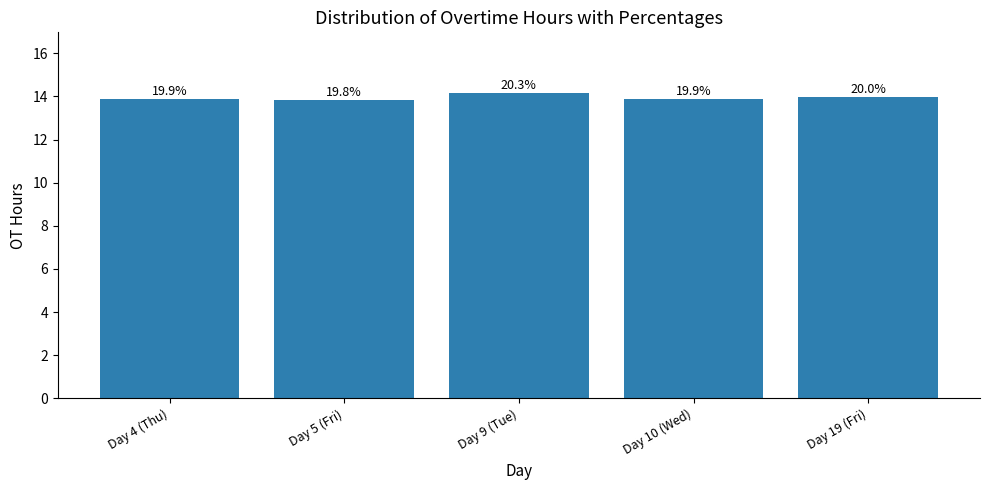

At which label is the value closest to 13?

Day 5 (Fri)